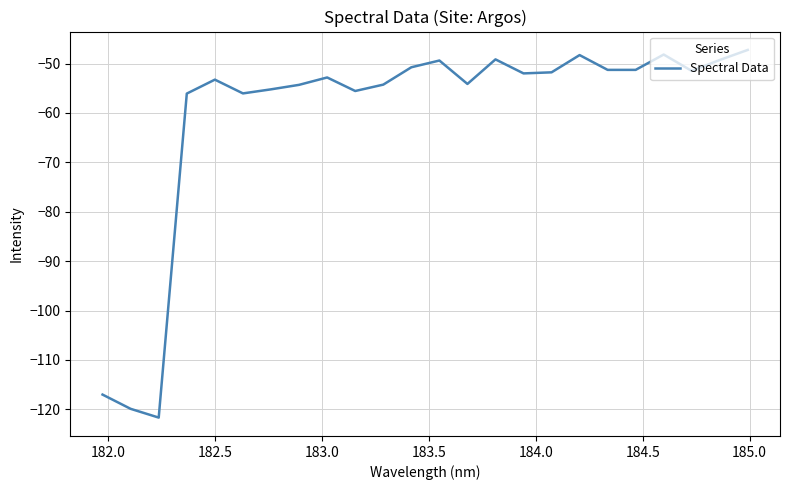

Is this an area chart (filled region under the line)?

No